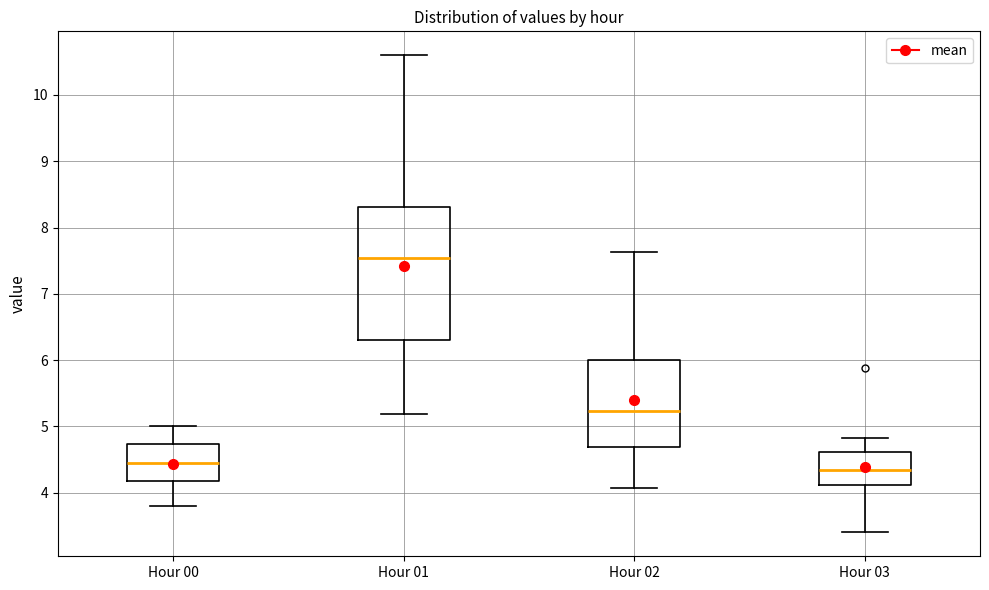

Which box is the tallest, from its lower edge to its upper edge?

Hour 01